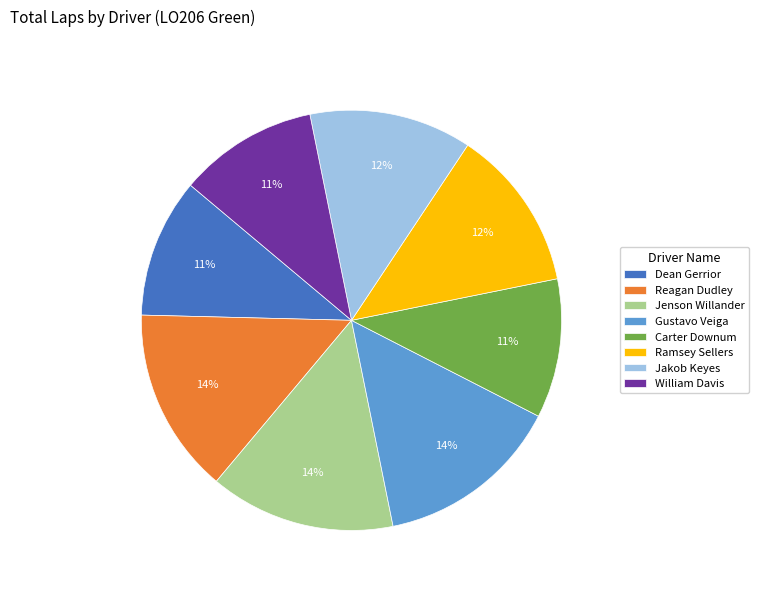

Is it true that Jenson Willander is 14% of the pie?

True